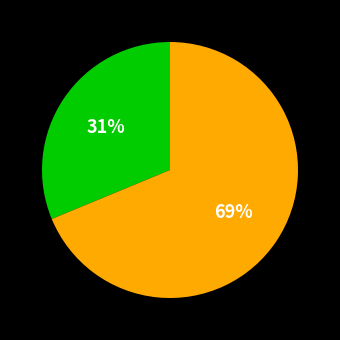

Is there a majority slice in this chart?

Yes